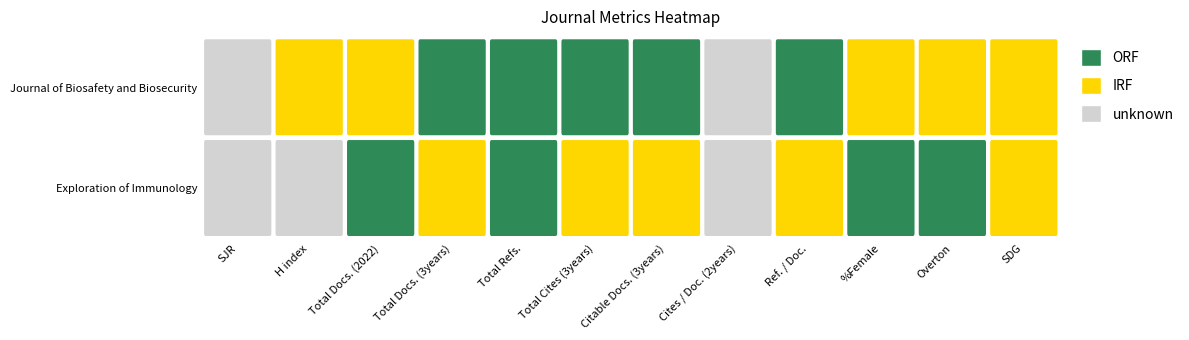

The value of Journal of Biosafety and Biosecurity at Exploration of Immunology is 17. True or false?

False